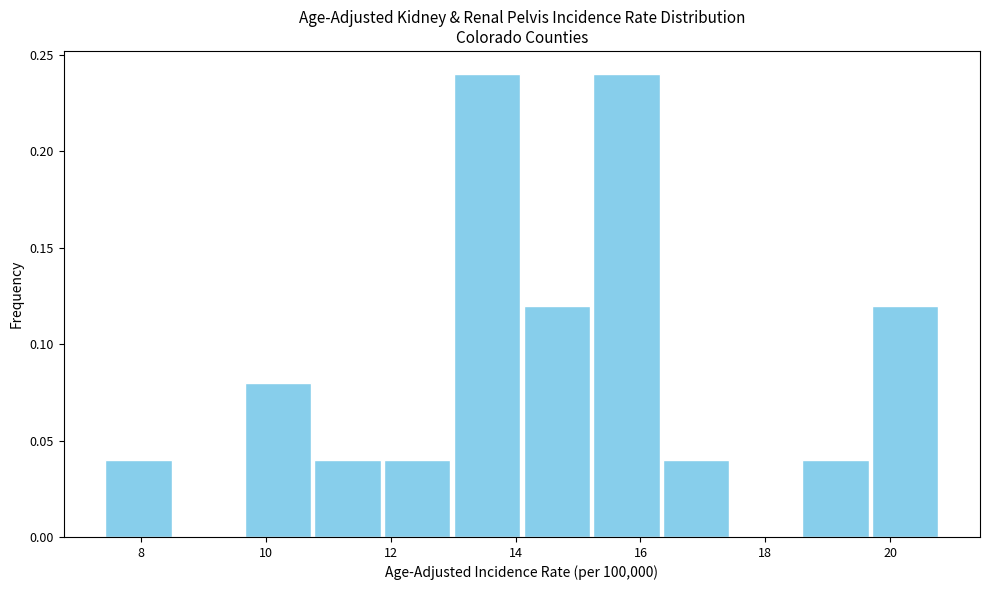

Reading left to right, transcribe this chart: for each bar, give the range it covers on the x-axis and its height. Neither the bar edges nor the heights are printed on the chart, so give them approximately, as read against the axes.

7.4 to 8.6: 0.04
8.6 to 9.6: 0
9.6 to 10.8: 0.08
10.8 to 11.8: 0.04
11.8 to 13.0: 0.04
13.0 to 14.2: 0.24
14.2 to 15.2: 0.12
15.2 to 16.4: 0.24
16.4 to 17.4: 0.04
17.4 to 18.6: 0
18.6 to 19.6: 0.04
19.6 to 20.8: 0.12